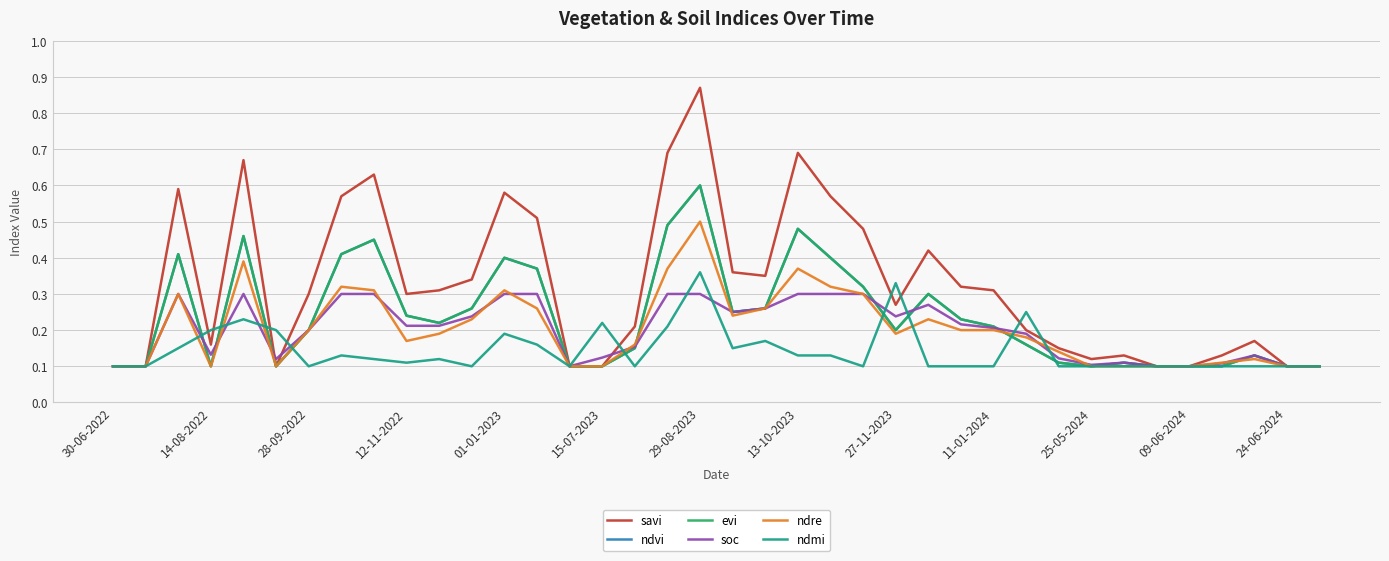

Is this an area chart (filled region under the line)?

No